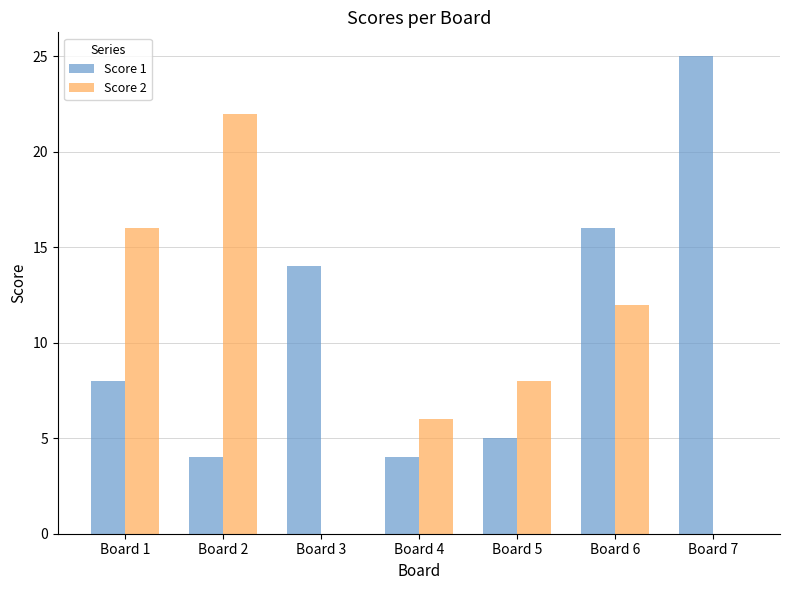

Is it true that Score 2 equals 6 at Board 4?

True